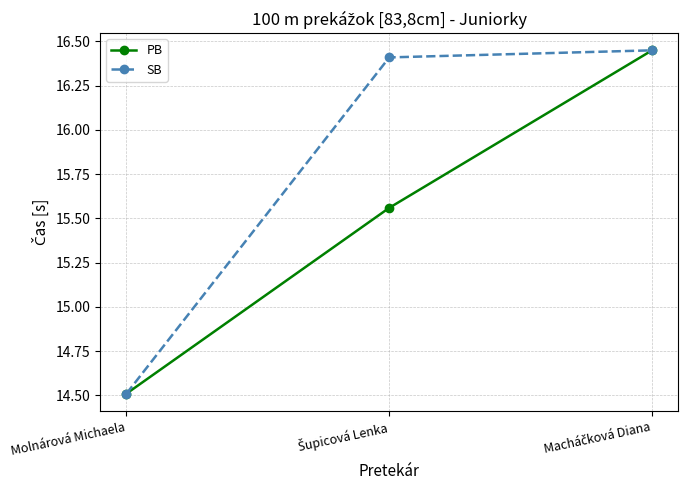

Rank the series by their average value, from highest to lowest.

SB, PB